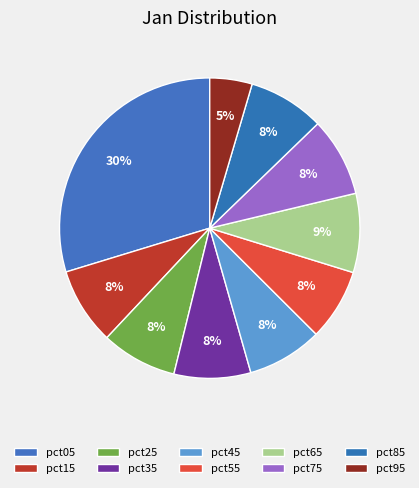

The pct05 slice represents 30% of the pie. True or false?

True